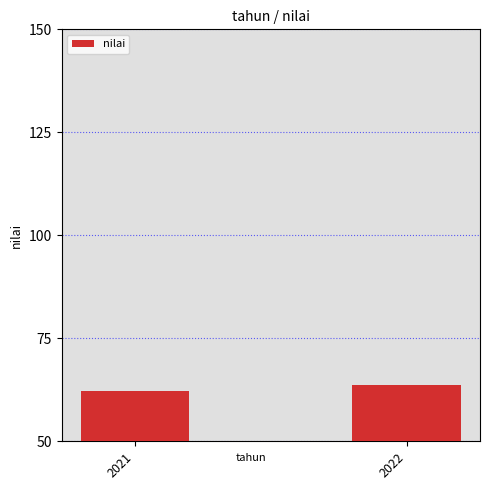

What is the approximate value at 2022?

63.6